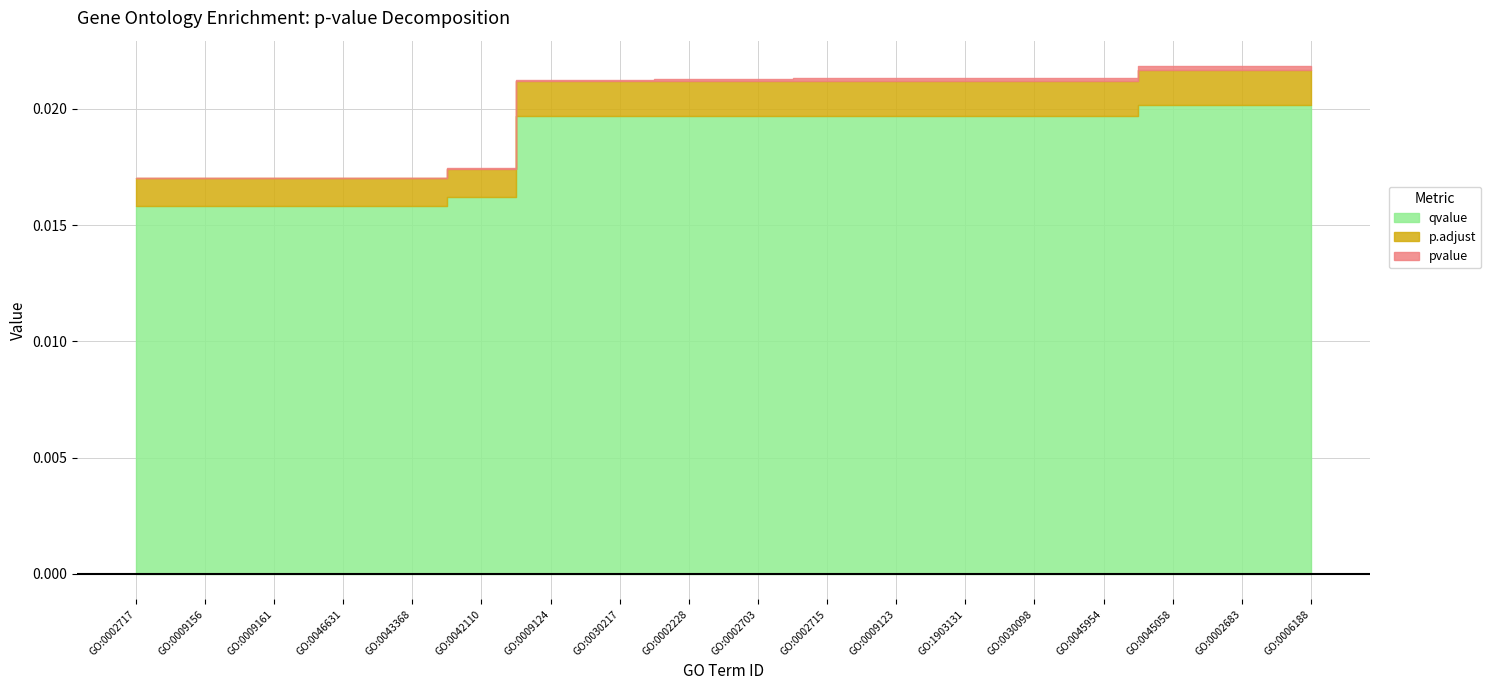

Which series changed the most between GO:0009156 and GO:0002715?

p.adjust